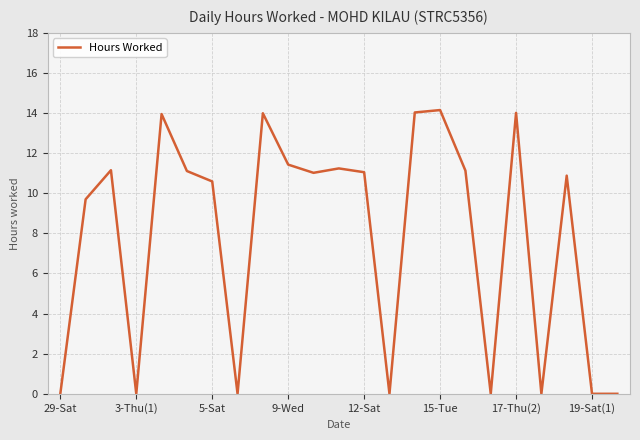

What is the change in value from 17-Thu(2) to 19-Sat(1)?

-14.0